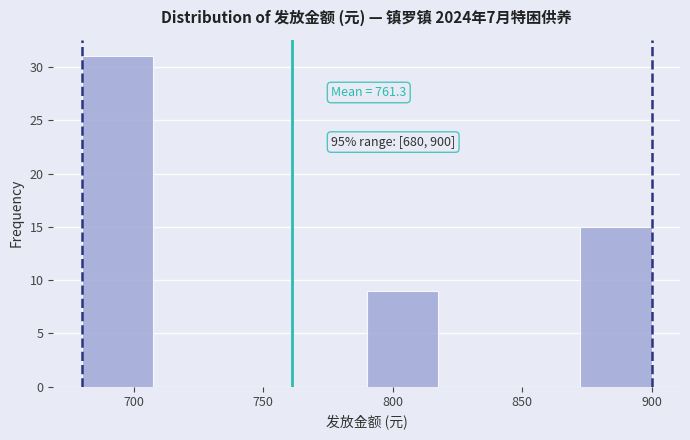

Which range on the x-axis has the tallest bar?

680.0 to 707.5